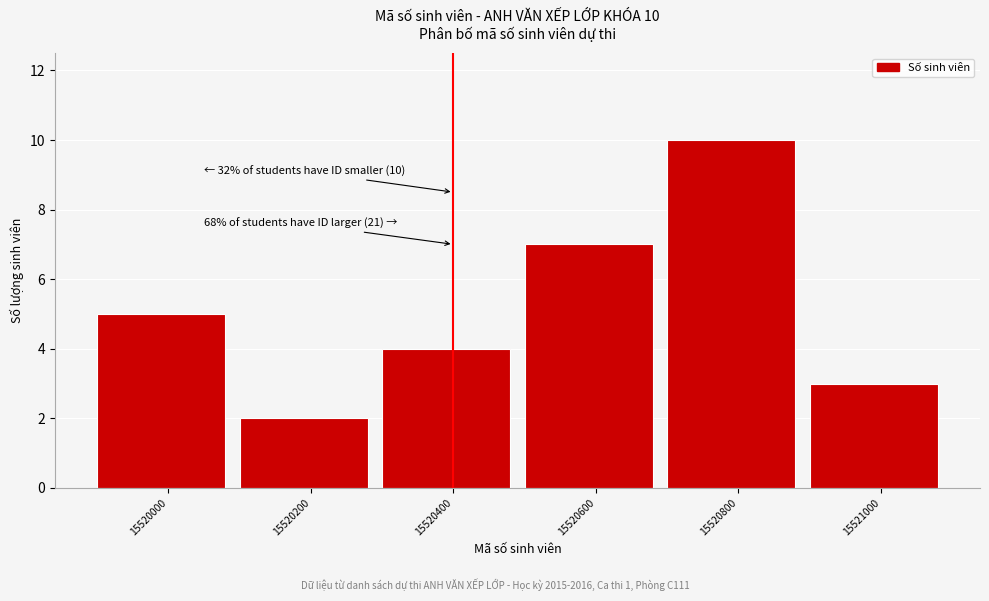

Reading left to right, extract all data points from this chart.

15520000=5	15520200=2	15520400=4	15520600=7	15520800=10	15521000=3